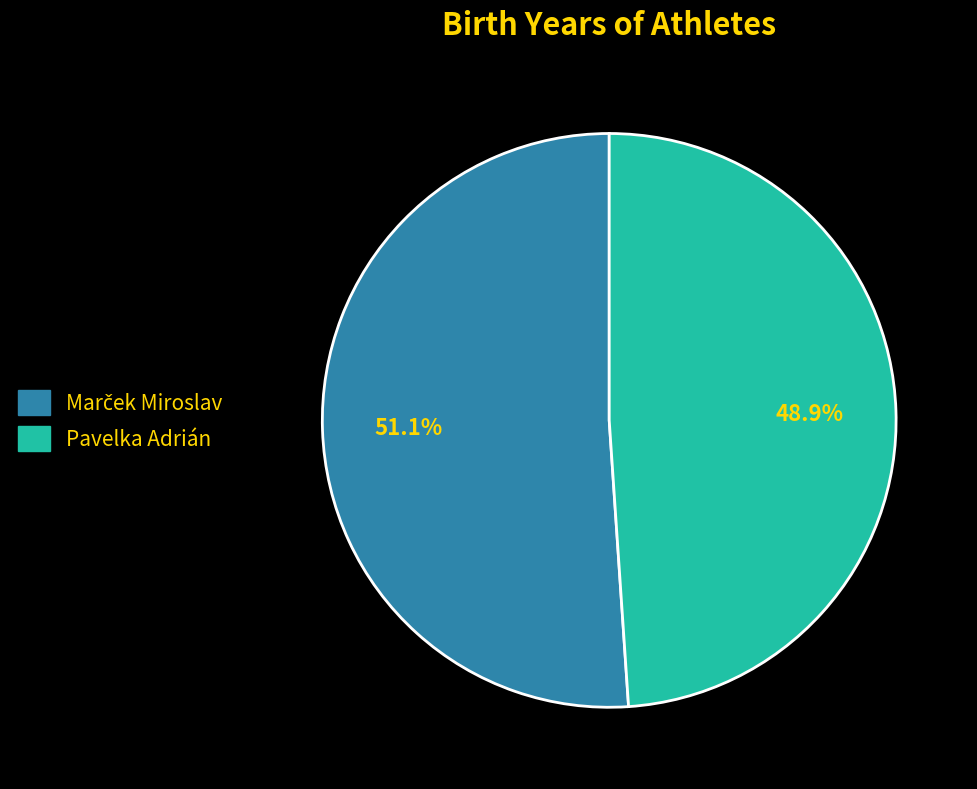

Is there any slice that represents more than half of the pie?

Yes